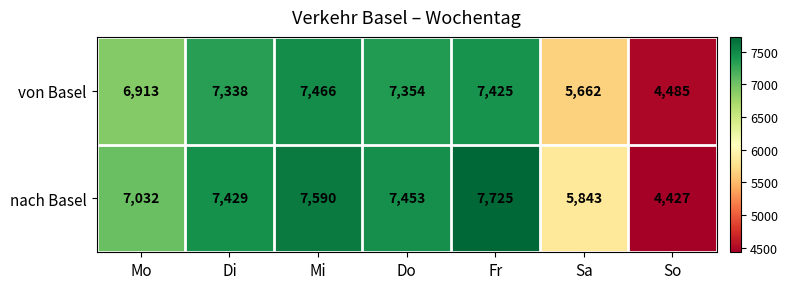

How many categories are shown in the chart?

7